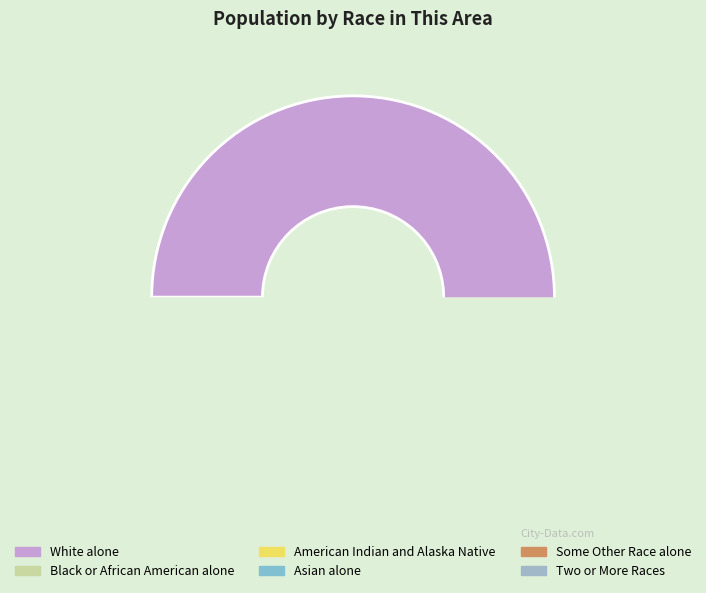

How many segments does this pie chart have?

6